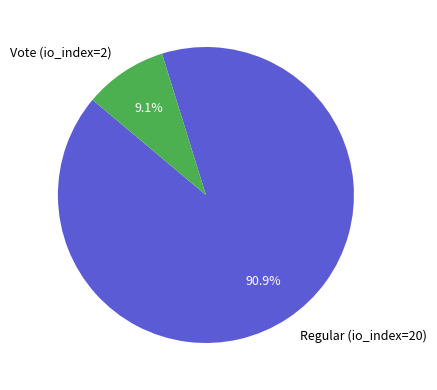

Which category has the biggest portion of the pie?

Regular (io_index=20)